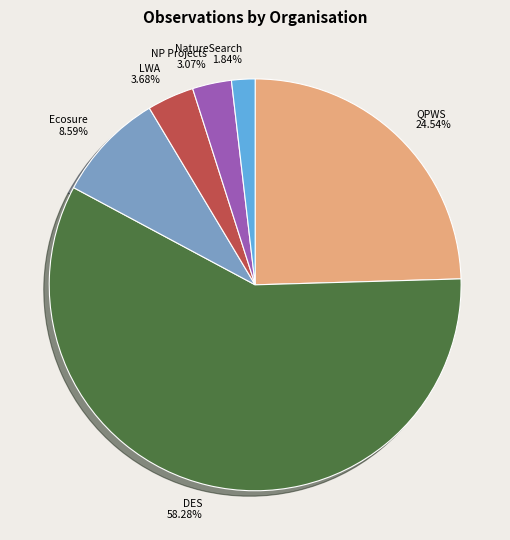

Rank the categories by value from lowest to highest.

NatureSearch, NP Projects, LWA, Ecosure, QPWS, DES